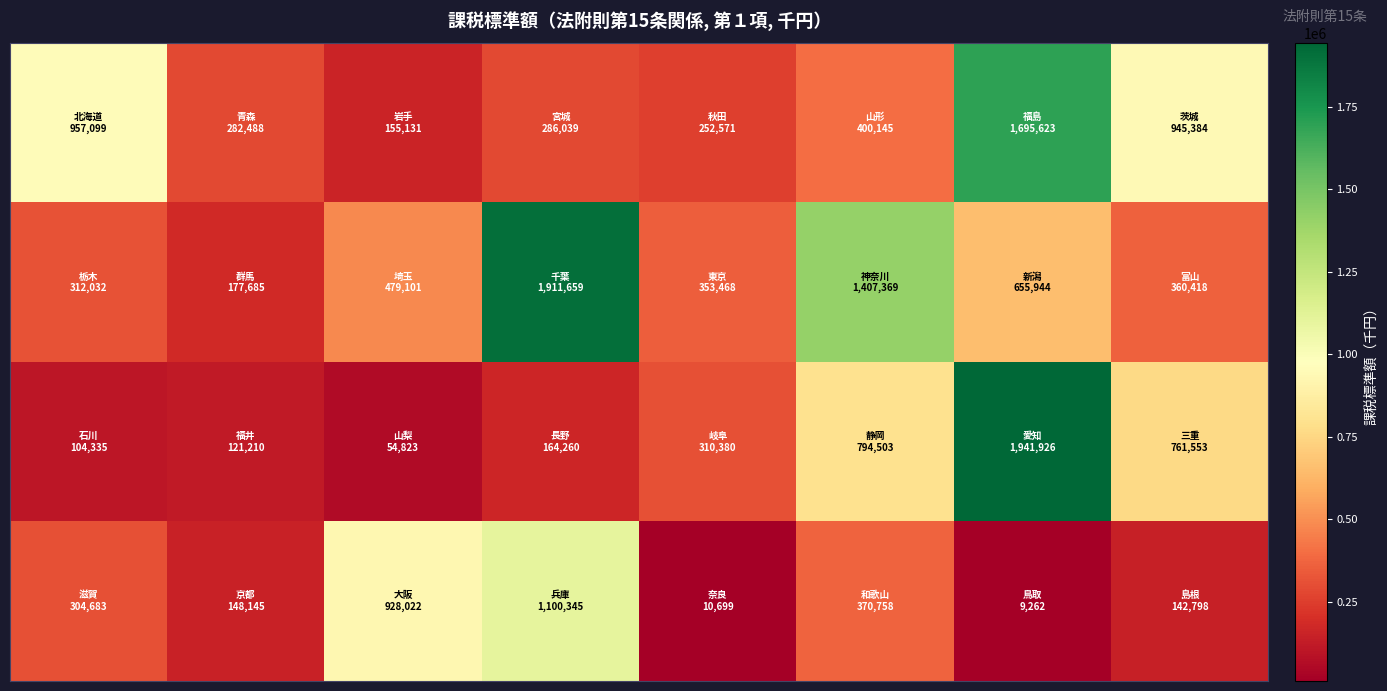

At which category is the sum across all series the highest?

6